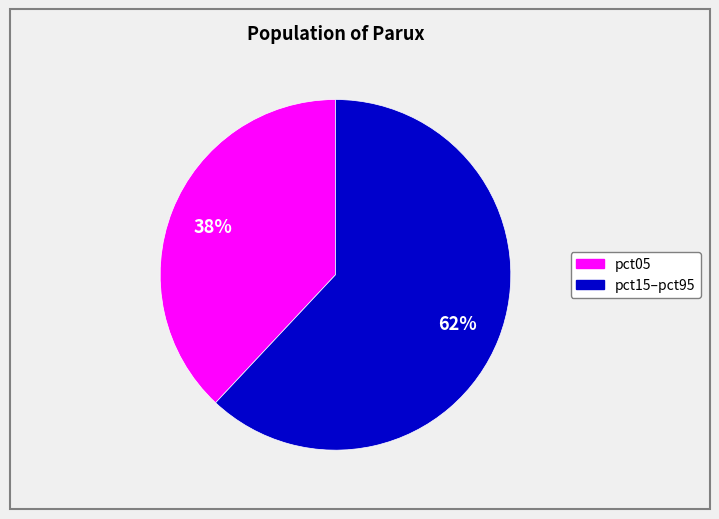

To the nearest percent, what is the average slice percentage?

50%